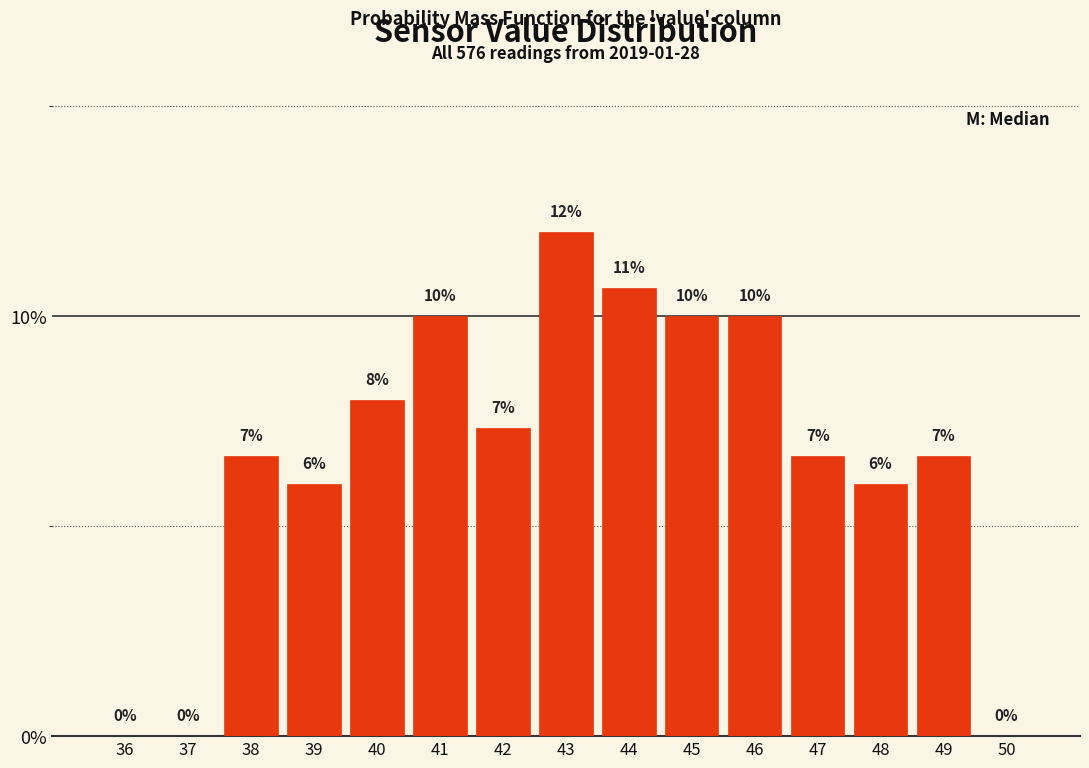

What is the ratio of the value at 44 to the value at 38?

1.6